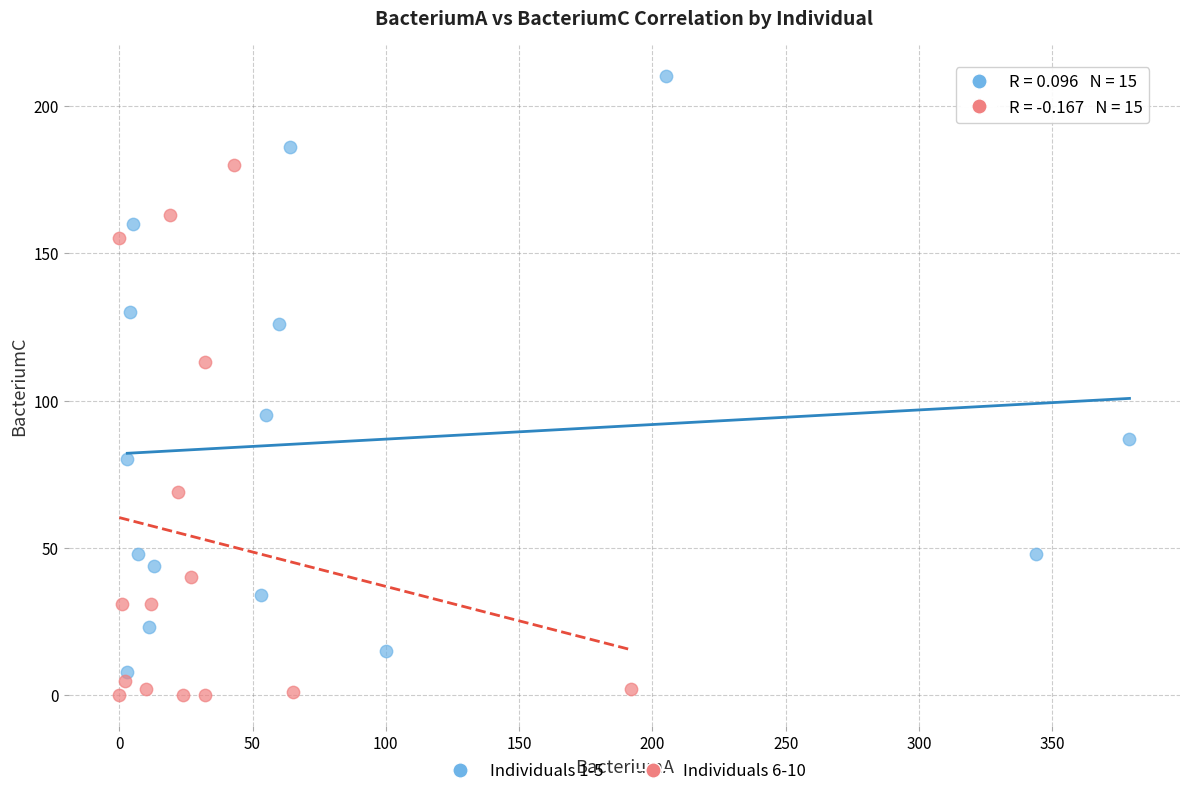

Which series reaches the maximum Y coordinate?

Individuals 1-5